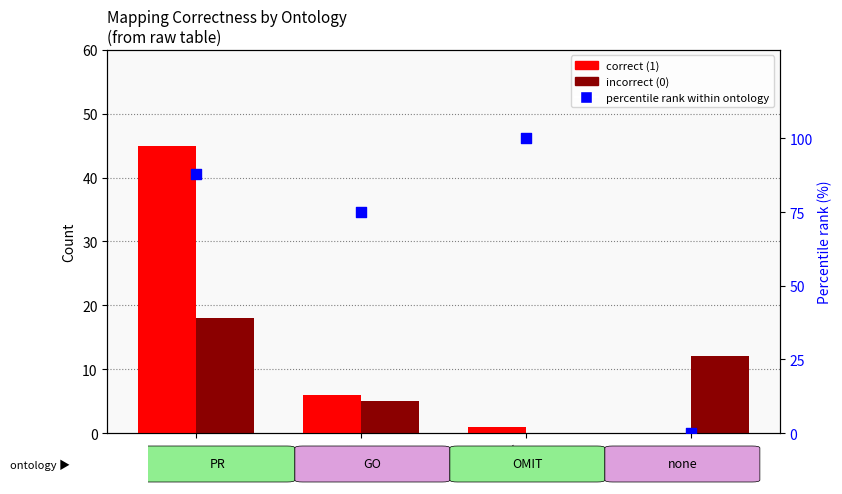

At which category is the sum across all series the highest?

PR